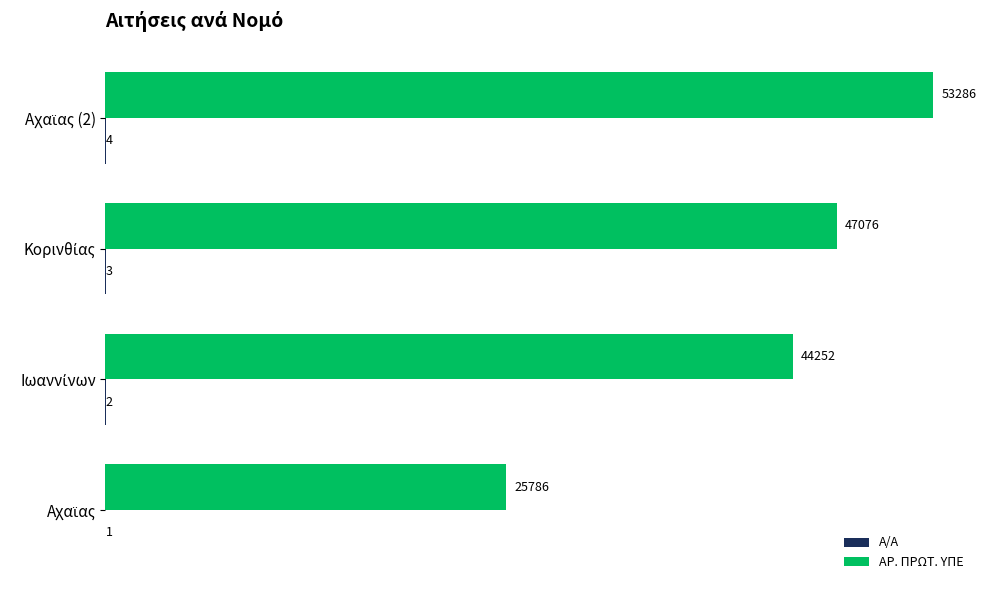

Count the number of data series in this chart.

2